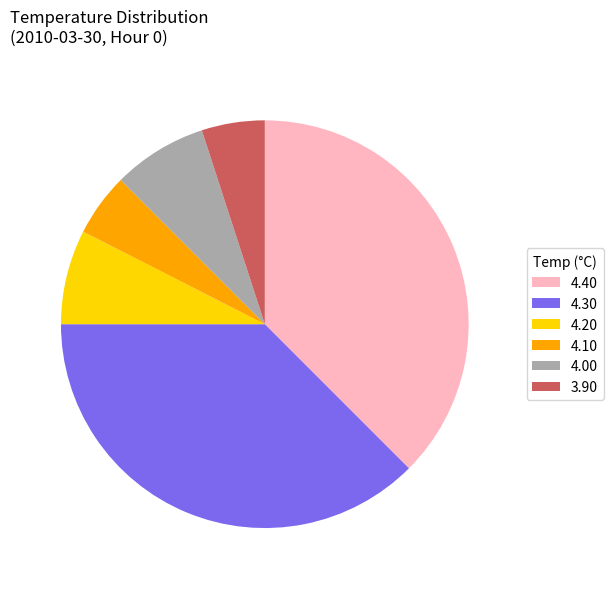

The 4.30 slice represents 30% of the pie. True or false?

False